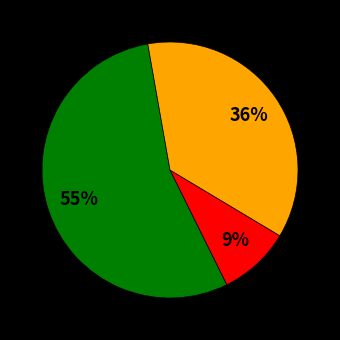

Is there any slice that represents more than half of the pie?

Yes